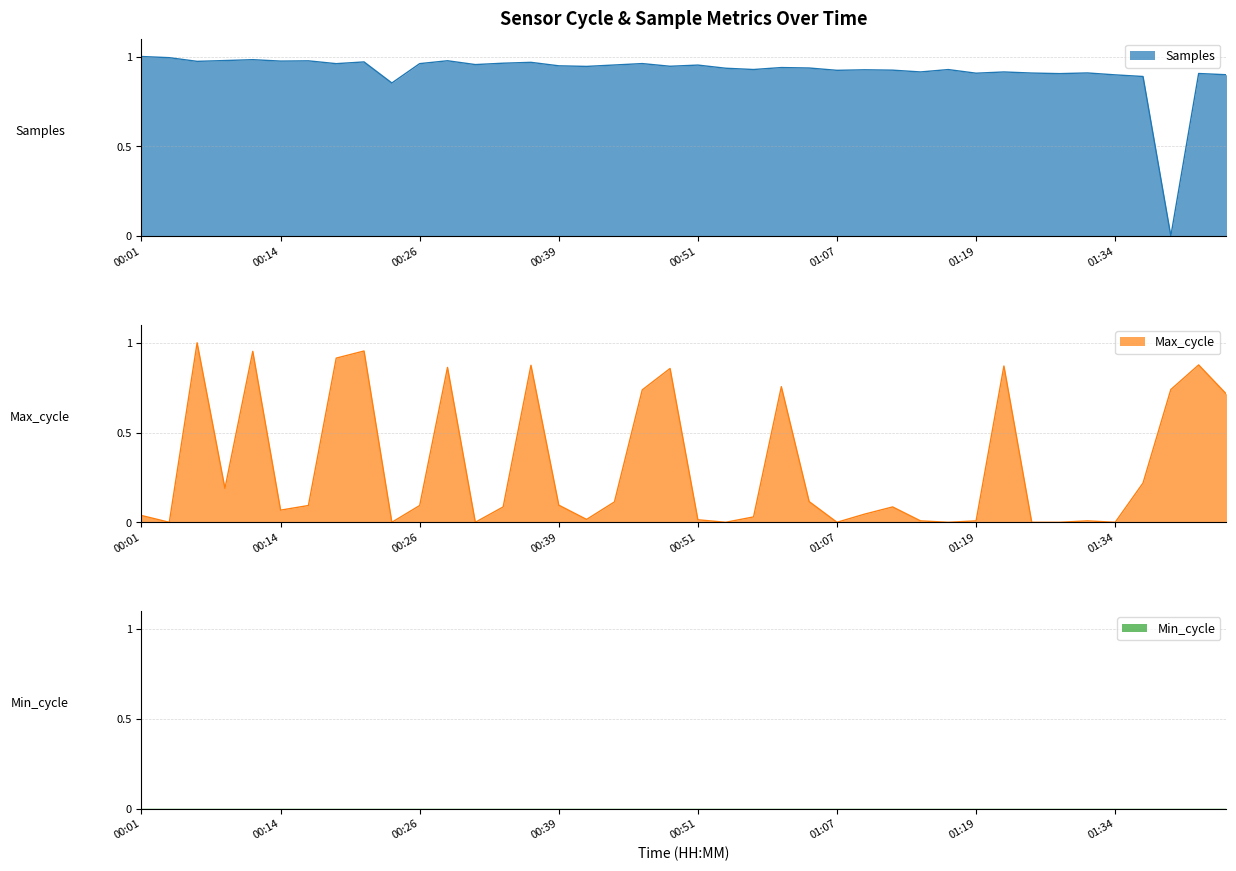

How many categories are shown in the chart?

40